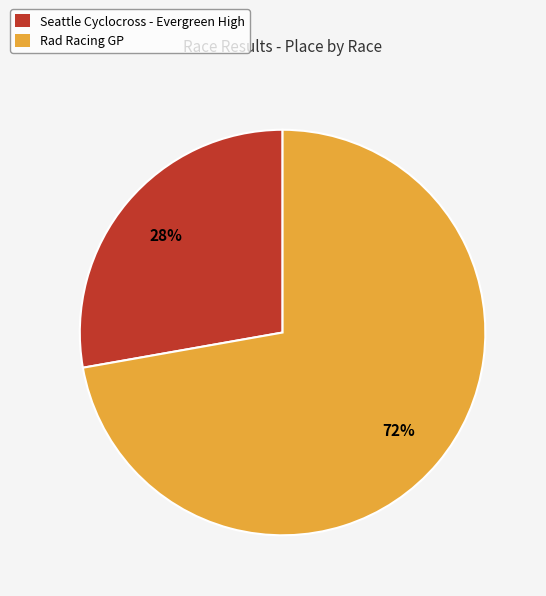

Is it true that Seattle Cyclocross - Evergreen High is 38% of the pie?

False